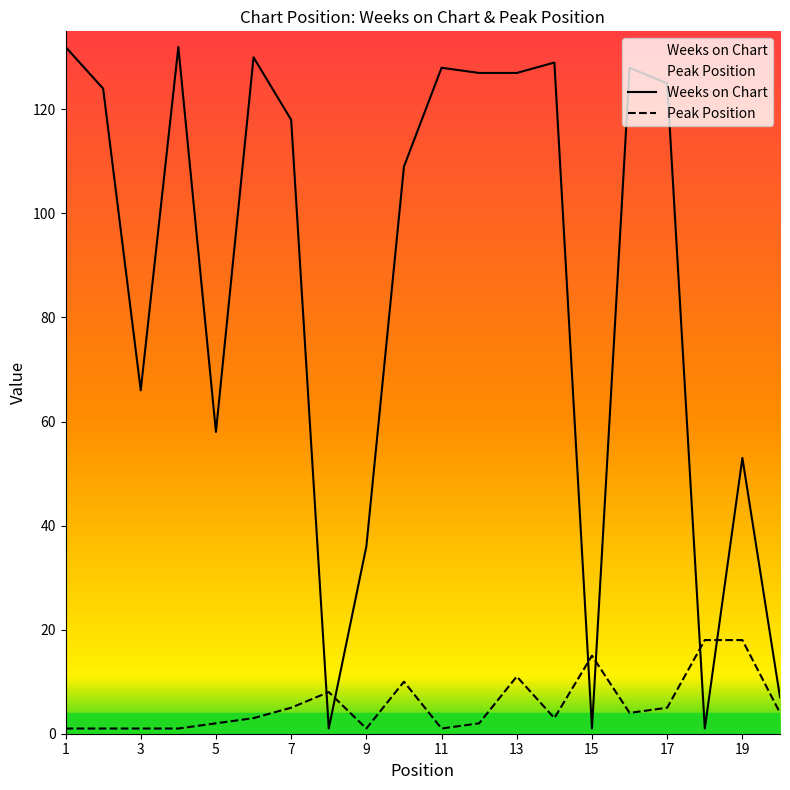

Which series has the largest total across all categories?

Weeks on Chart